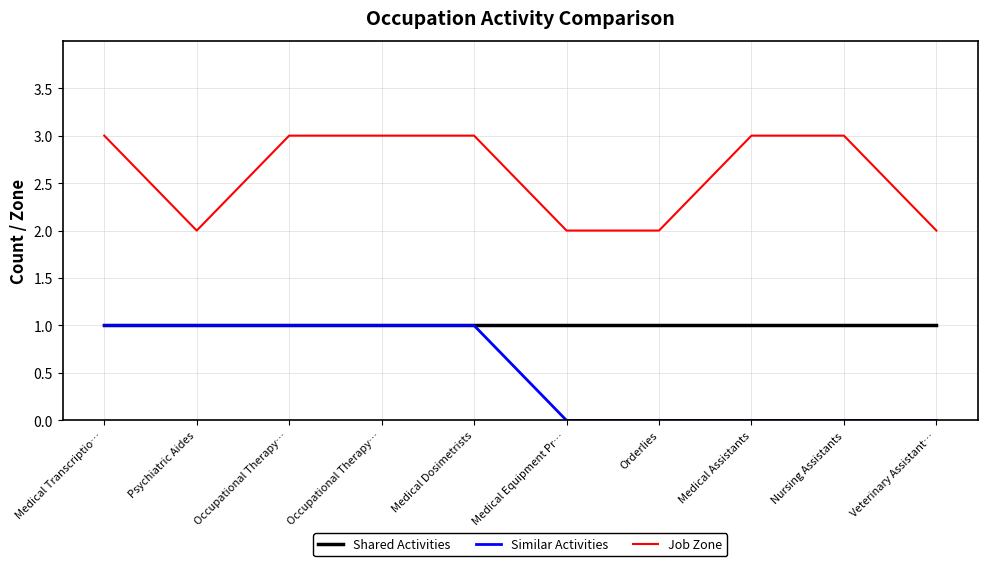

What is the total value across all series at Occupational Therapy…?

5